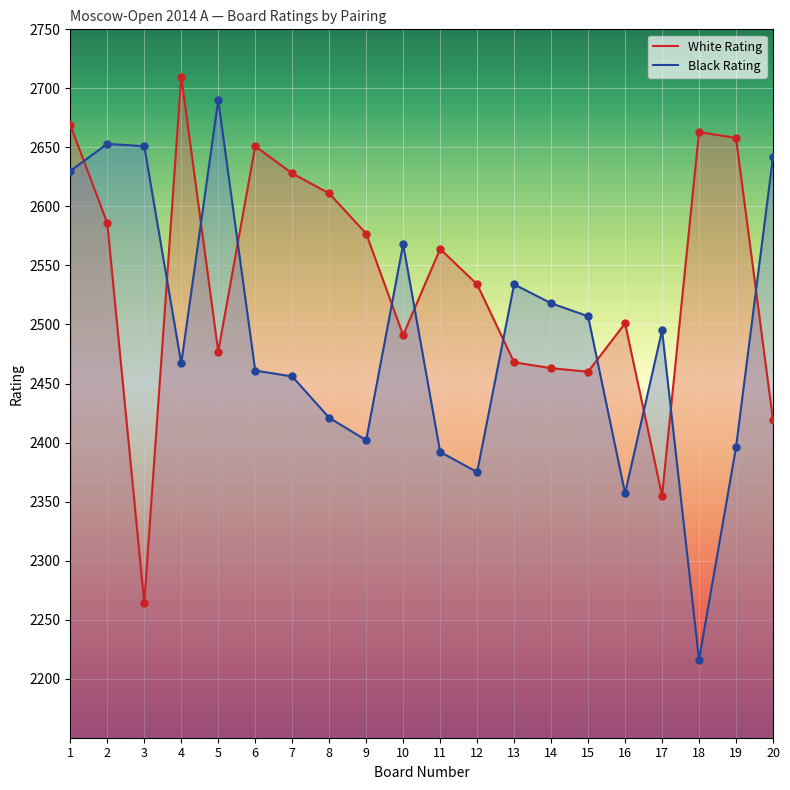

Which series reaches the maximum Y coordinate?

White Rating